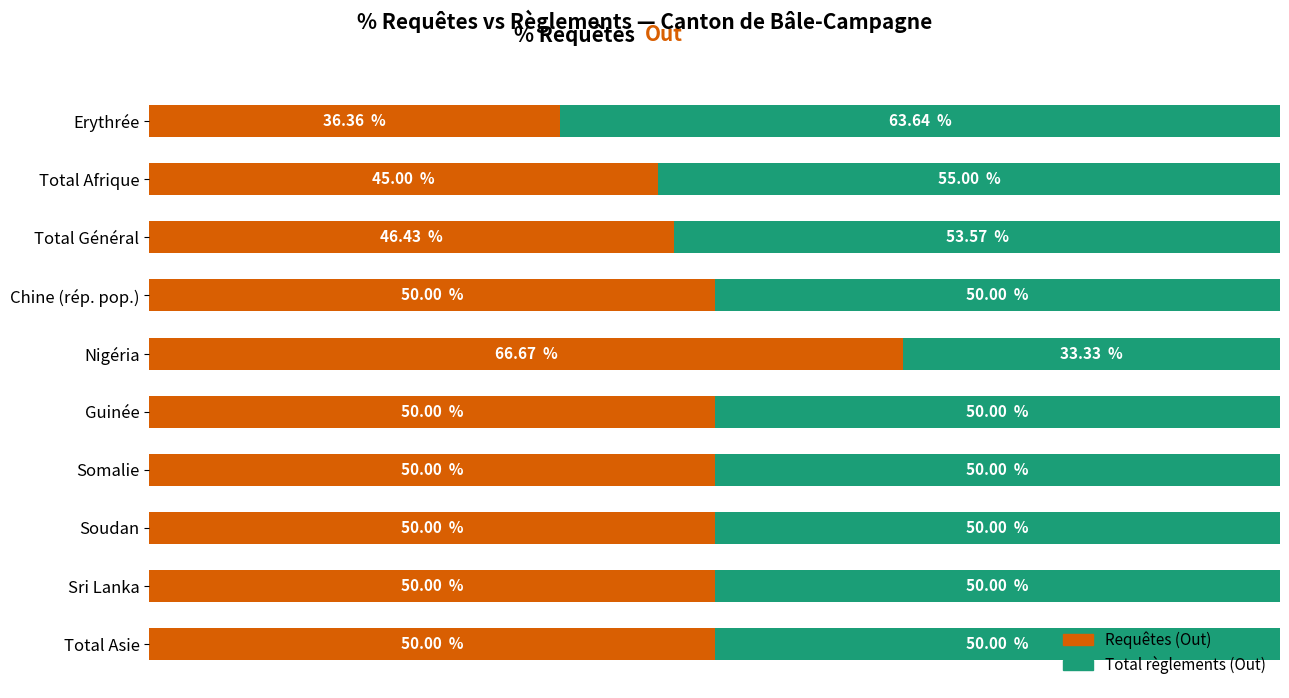

At which label does Requêtes (Out) reach its minimum?

Erythrée